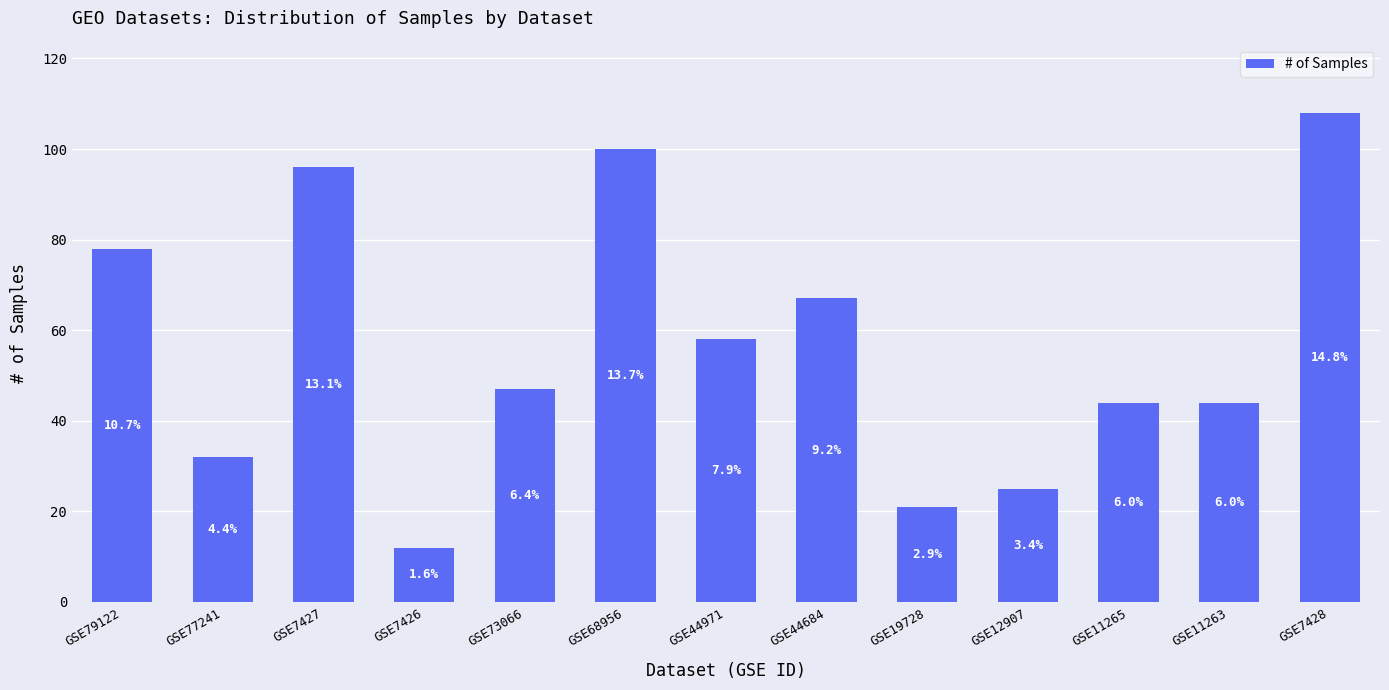

What is the difference between the maximum and minimum values?

96